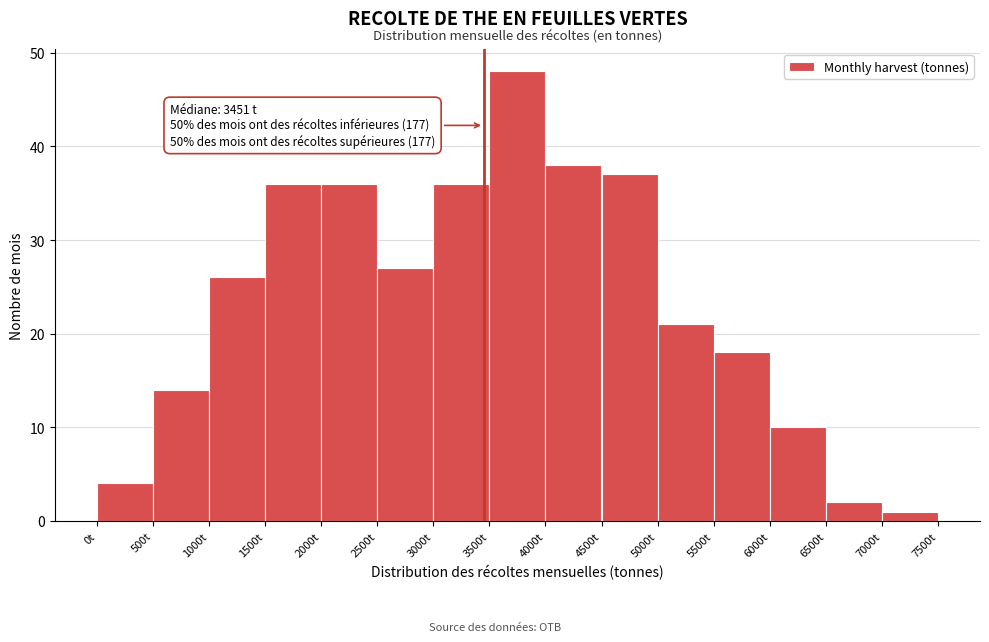

Over which range of the x-axis is the bar tallest?

3500 to 4000